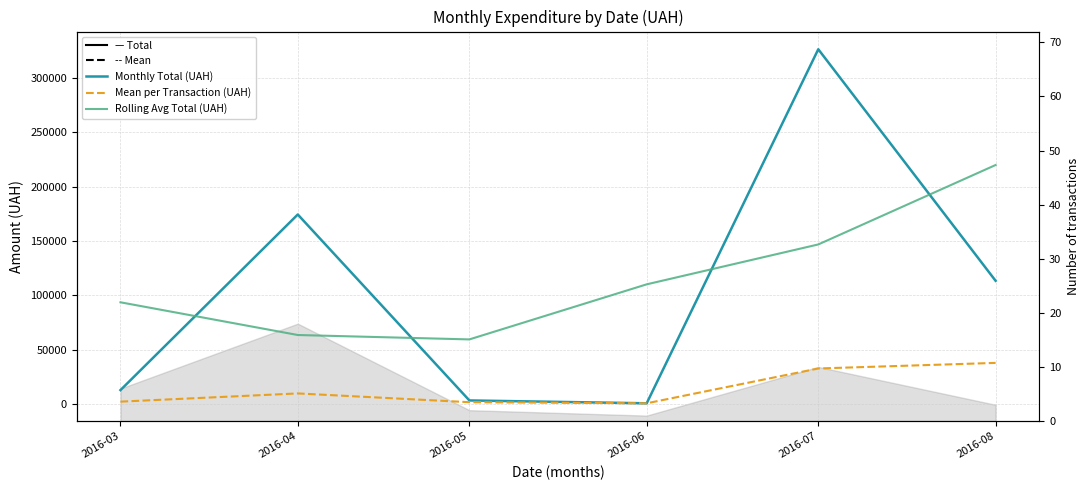

At which category does the chart reach its minimum across all series?

2016-06